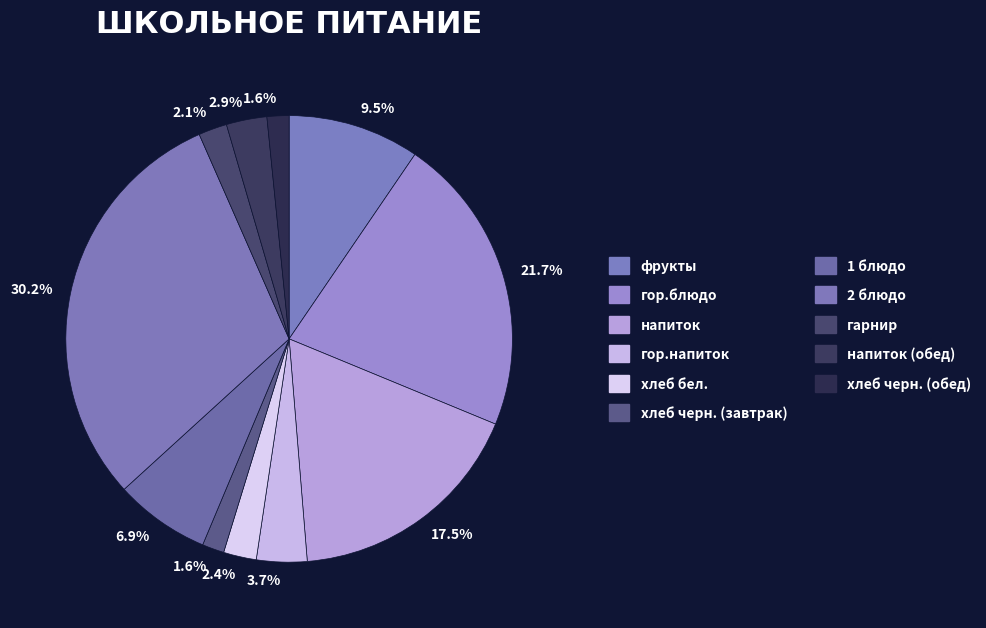

Rank the categories by value from highest to lowest.

2 блюдо, гор.блюдо, напиток, фрукты, 1 блюдо, гор.напиток, напиток (обед), хлеб бел., гарнир, хлеб черн. (завтрак), хлеб черн. (обед)